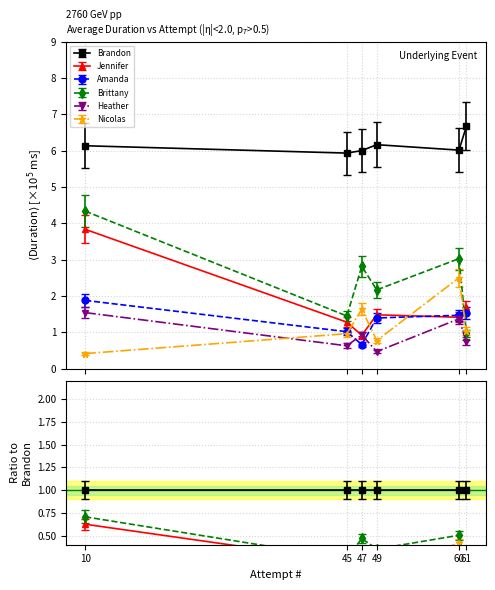

True or false: Brandon has more than 2 interior local peaks.

False